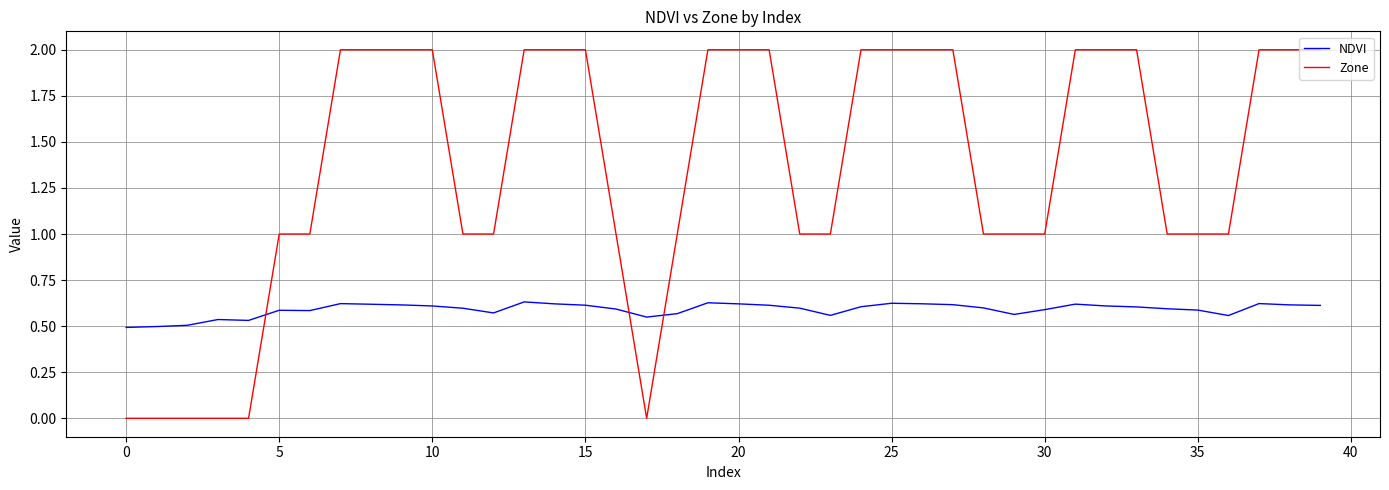

What is the greatest value displayed?

2.0